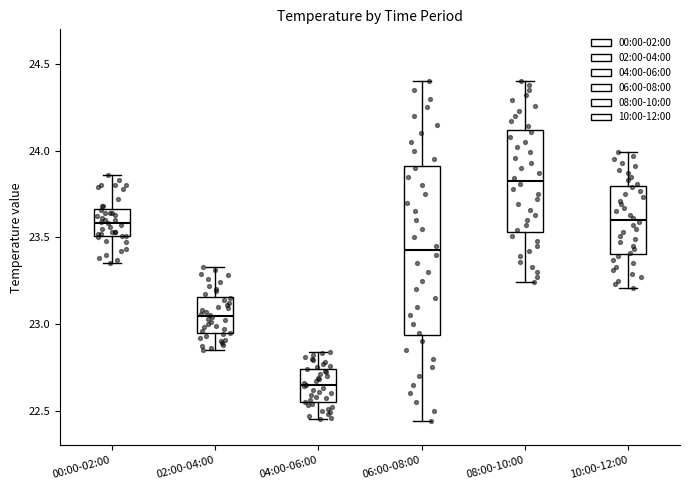

Comparing the boxes themselves (not the whiskers), which one is the tallest?

06:00-08:00